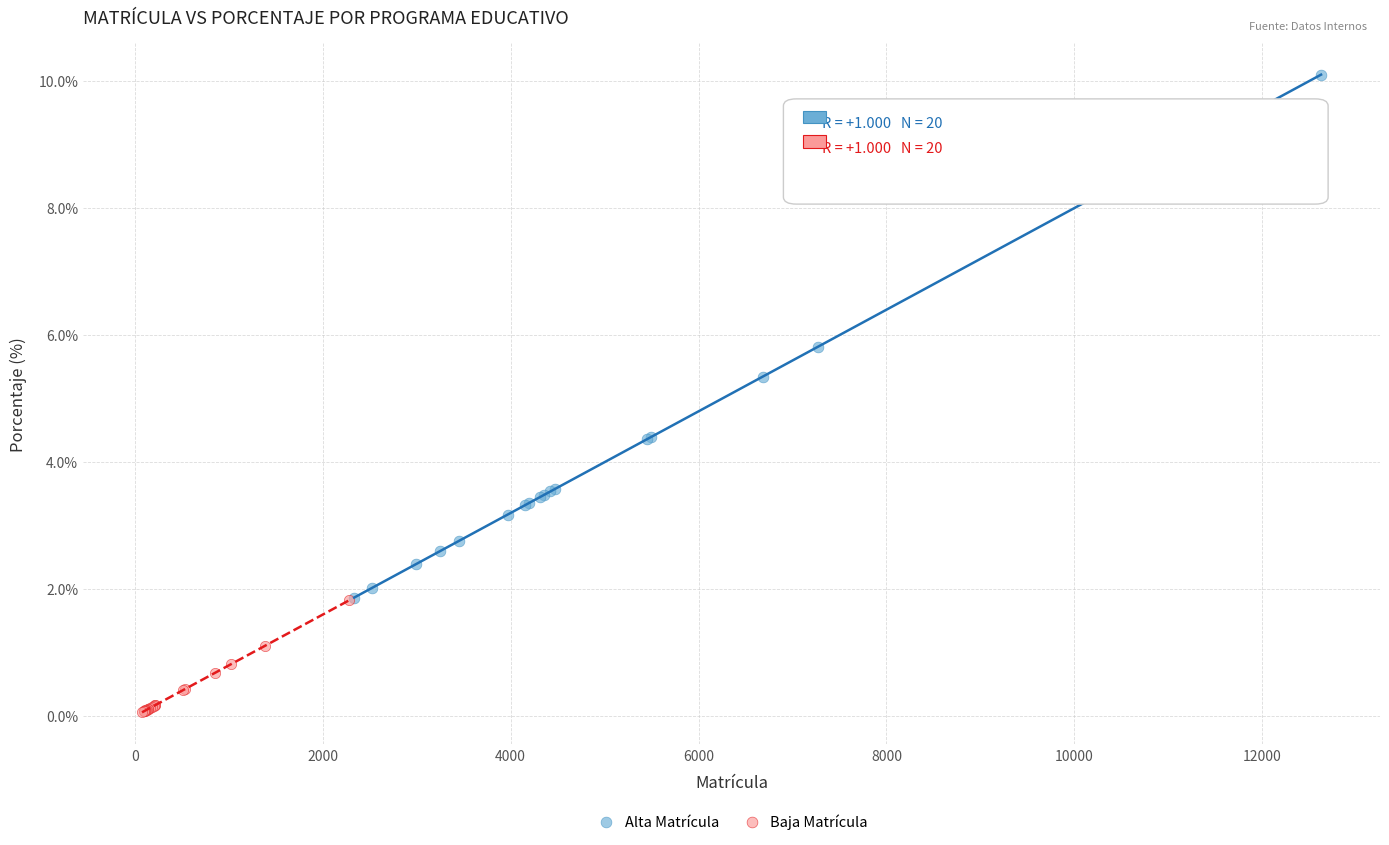

Which series has the widest spread of Y values?

Alta Matrícula